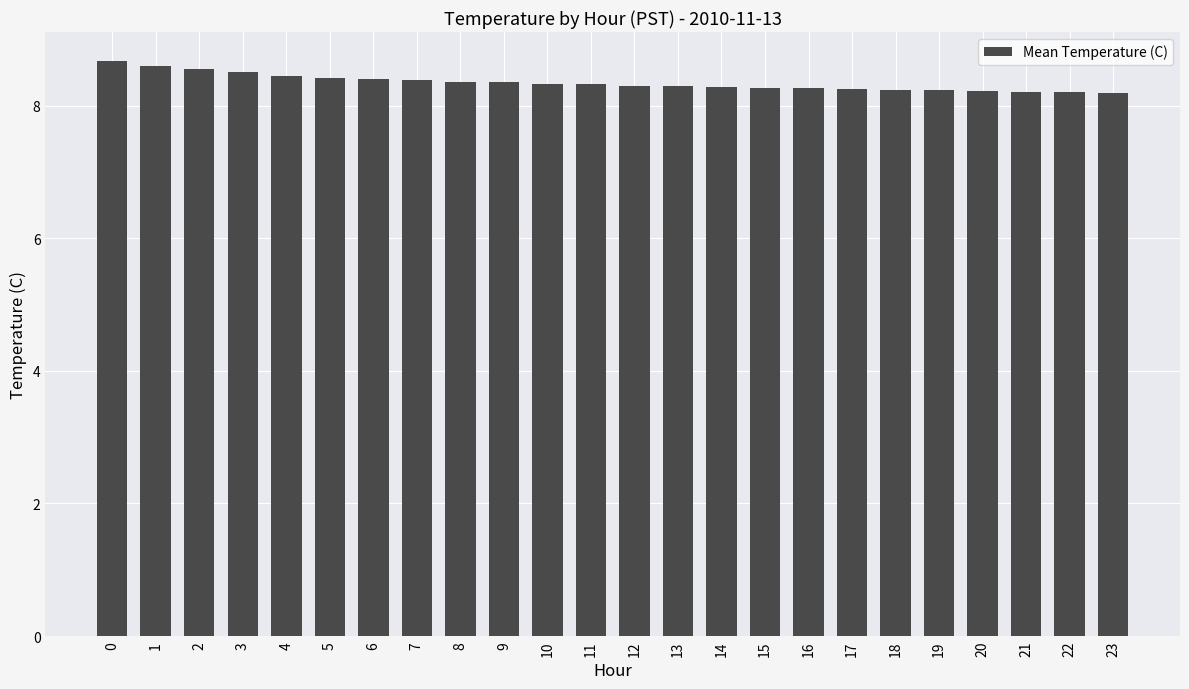

Is it true that the value at 1 is 14.1?

False